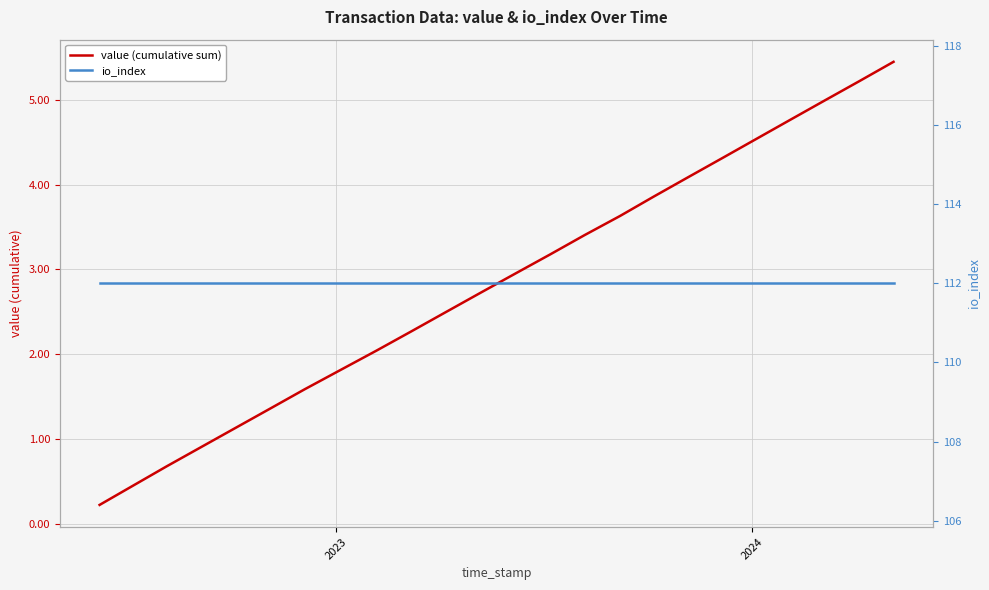

How many lines are shown in the chart?

2